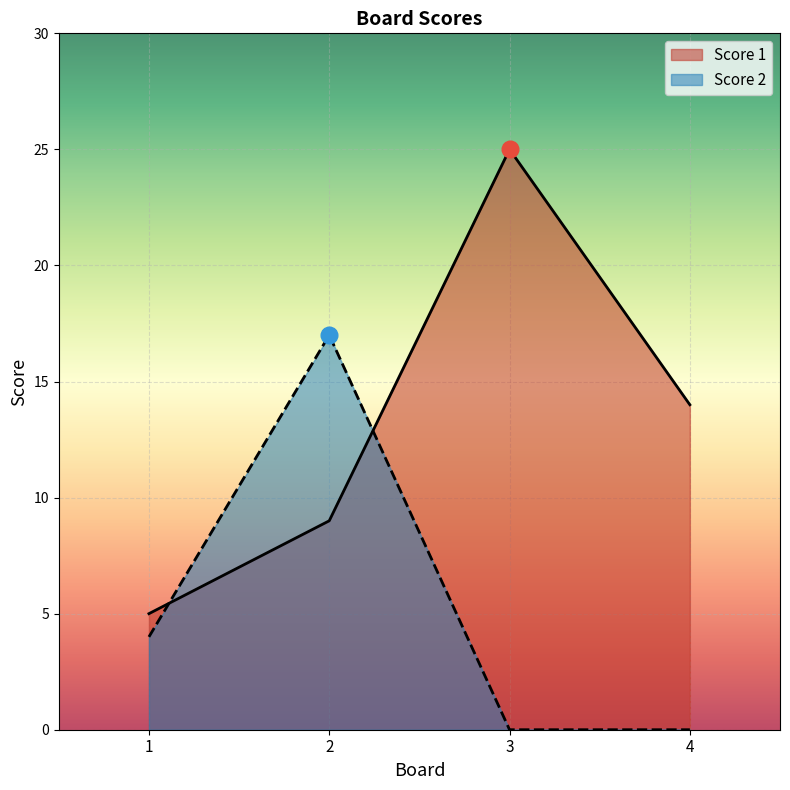

At 1, list the series in order from smallest to largest.

Score 2, Score 1